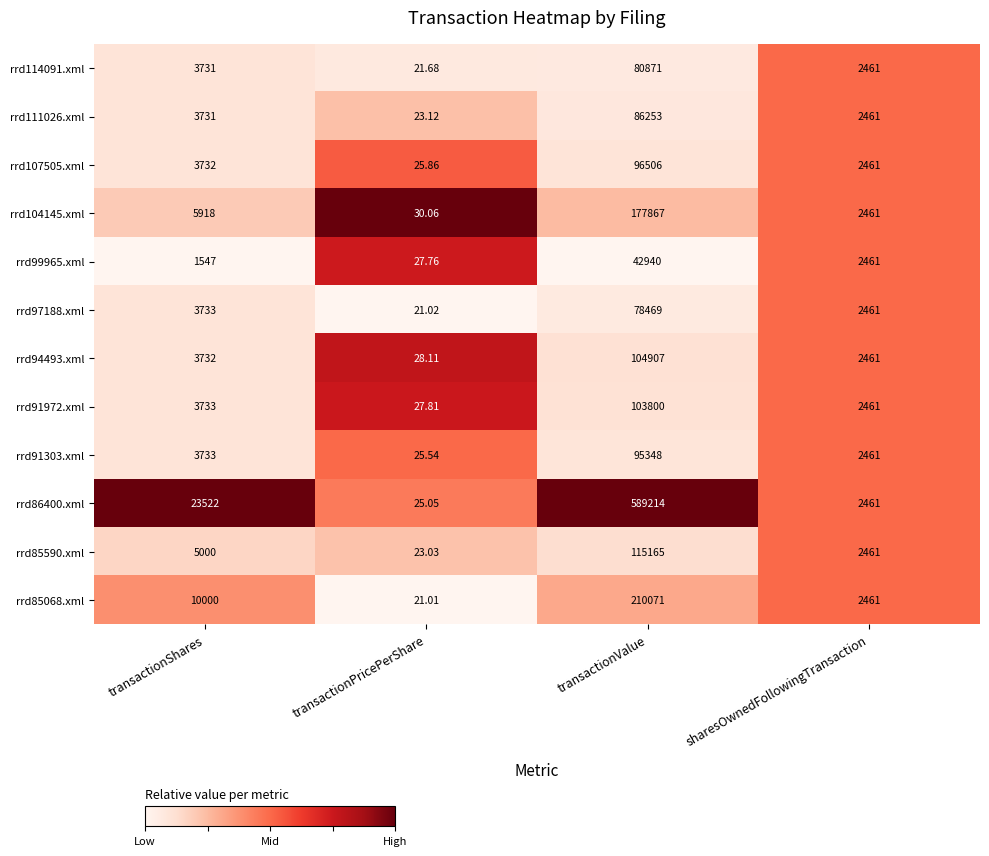

Is the value of rrd104145.xml at transactionShares greater than the value of rrd85068.xml at transactionShares?

No